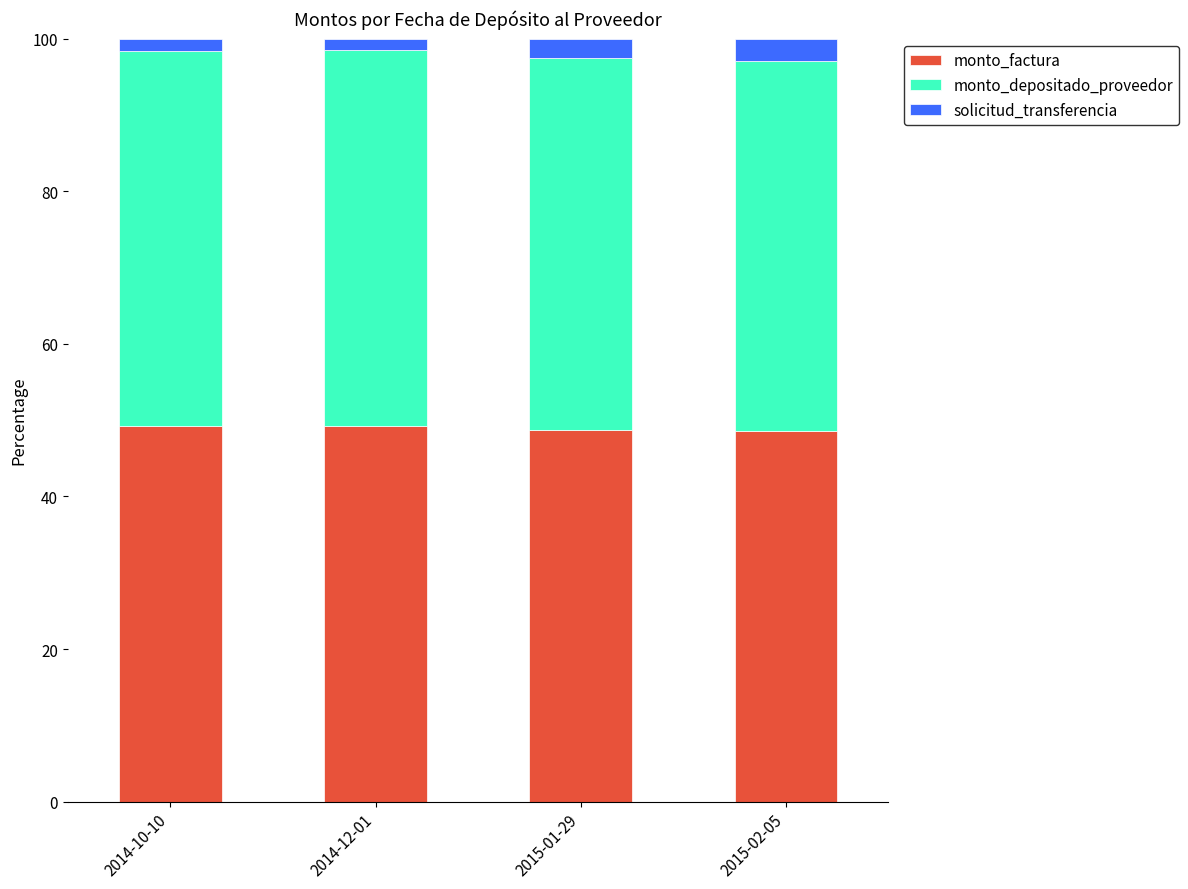

What is the total value across all series at 2015-01-29?

100.0